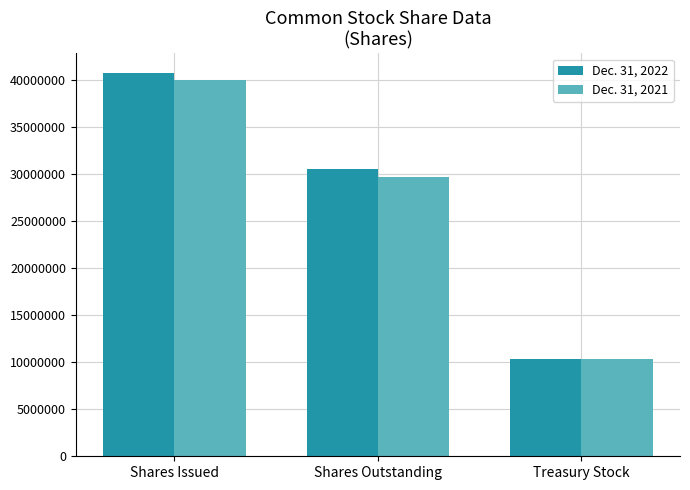

What is the difference between the maximum and minimum values in the Dec. 31, 2022 series?

30492879